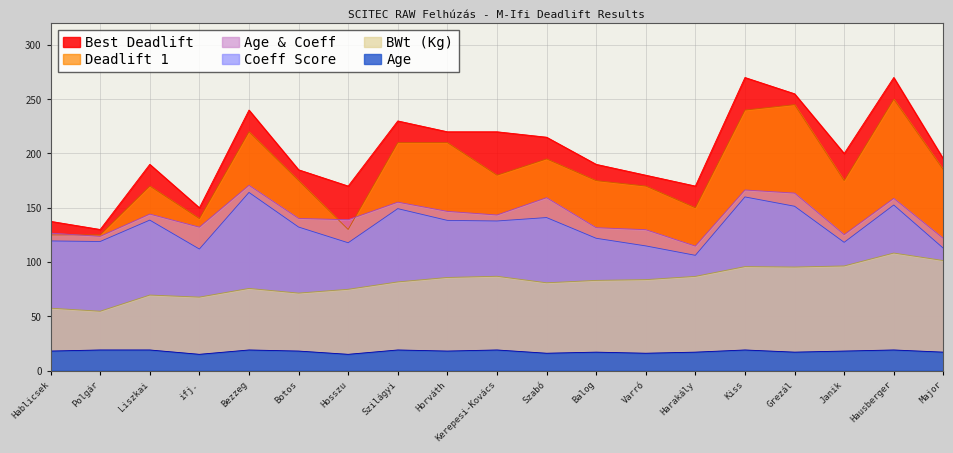

At which category does Best Deadlift reach its first local valley?

Polgár